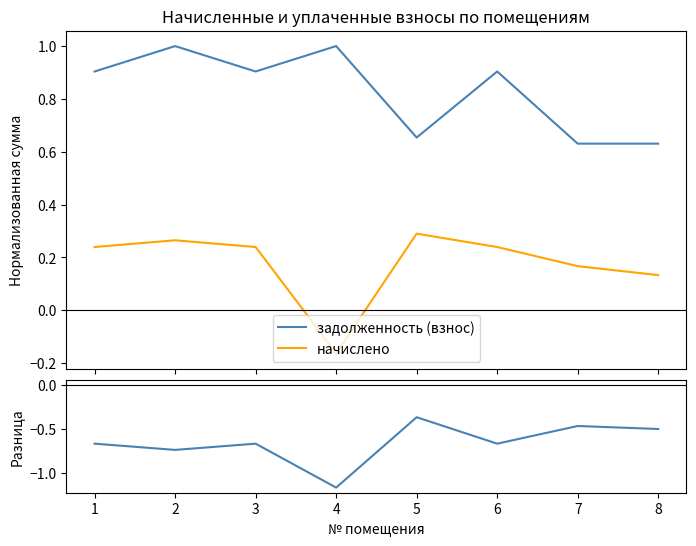

Count the number of data series in this chart.

3